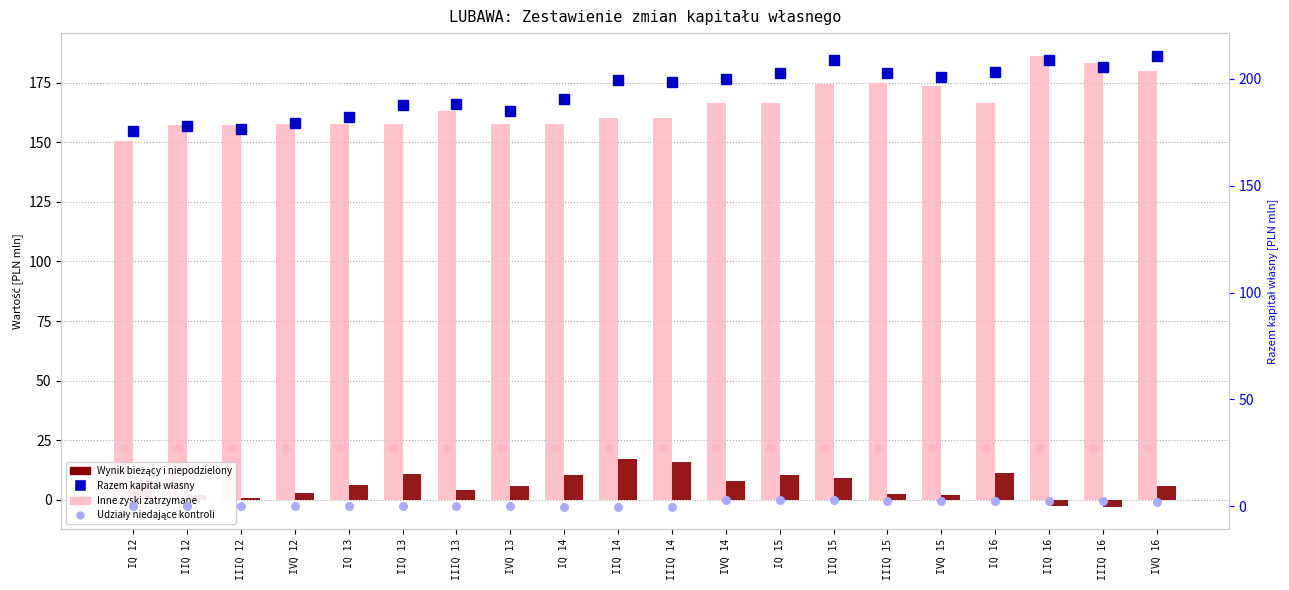

At how many categories does at least one series exceed 18?

20